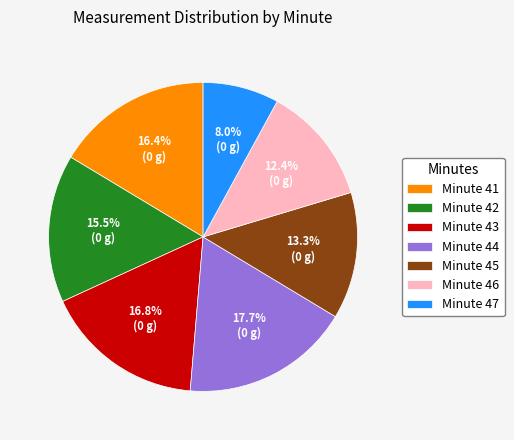

Which slice is the smallest?

Minute 47